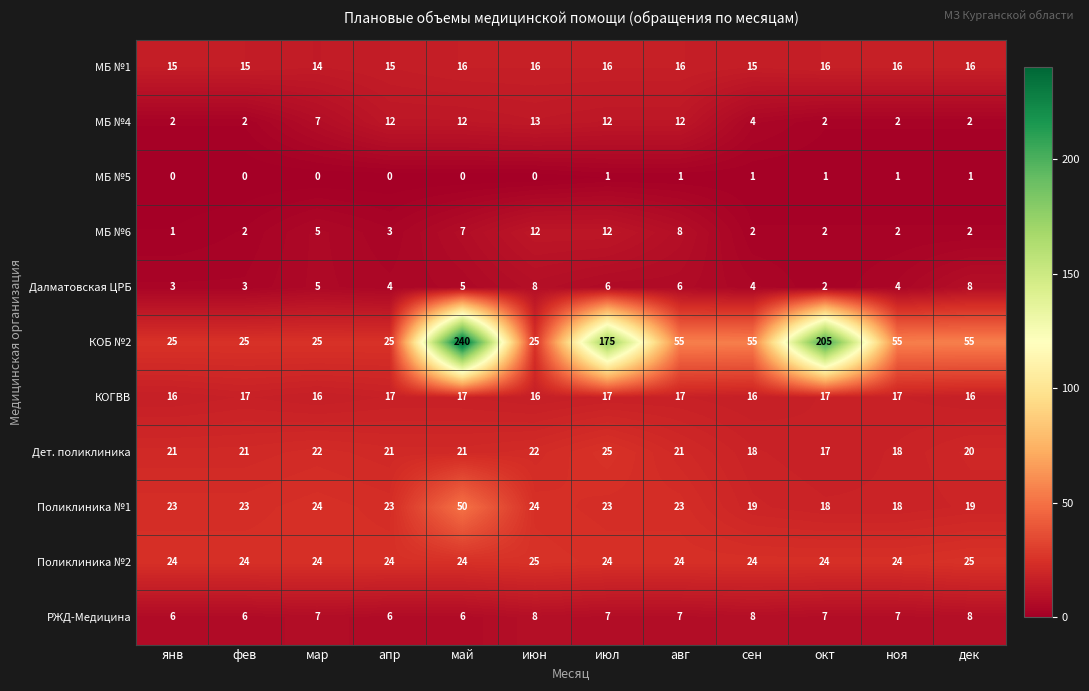

At which category is the sum across all series the highest?

май